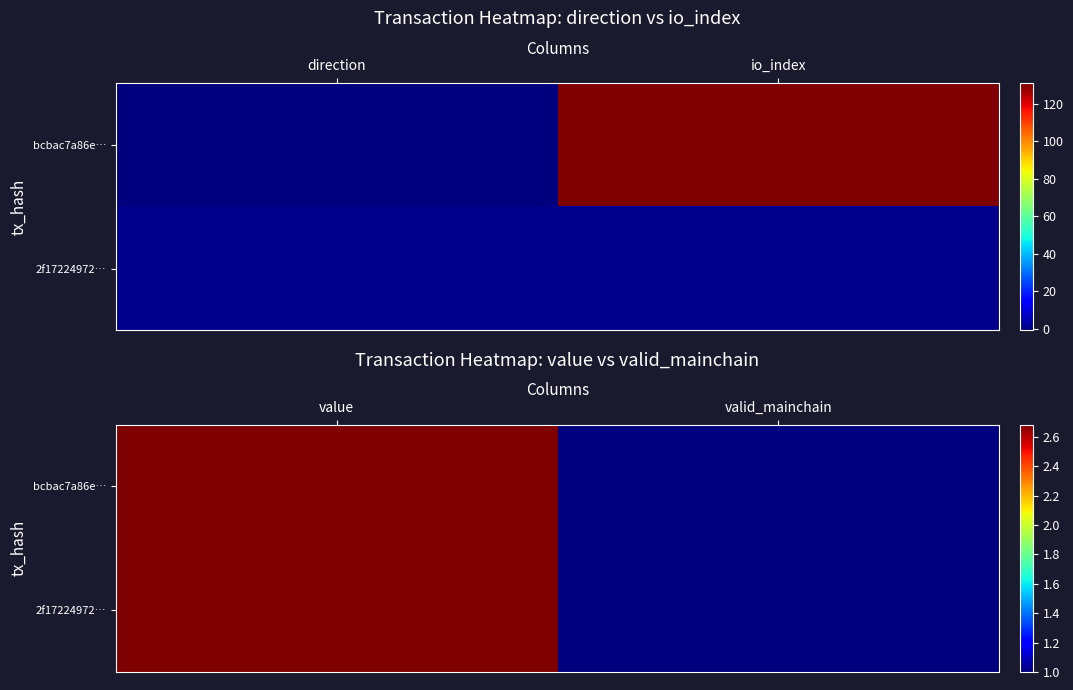

True or false: 2f17224972… has a value of 1.8 at valid_mainchain.

False